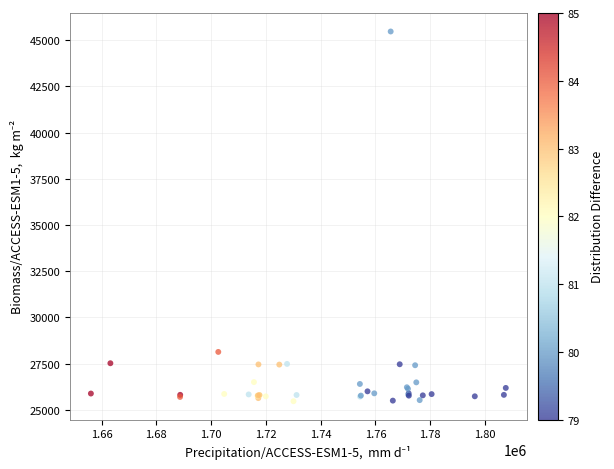

What Y value in the scatter plot is closest to 35469?

28130